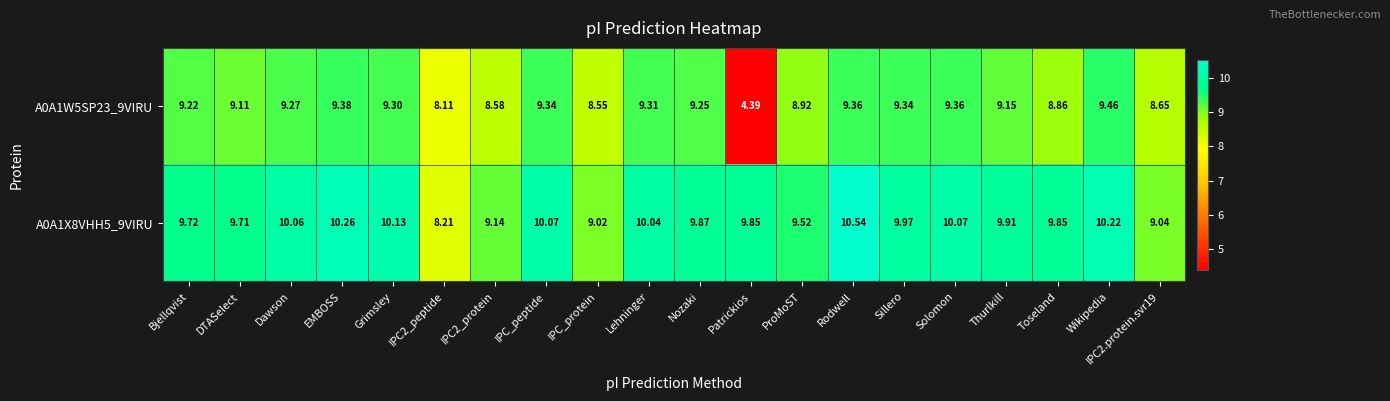

At which category does the chart reach its peak across all series?

Rodwell